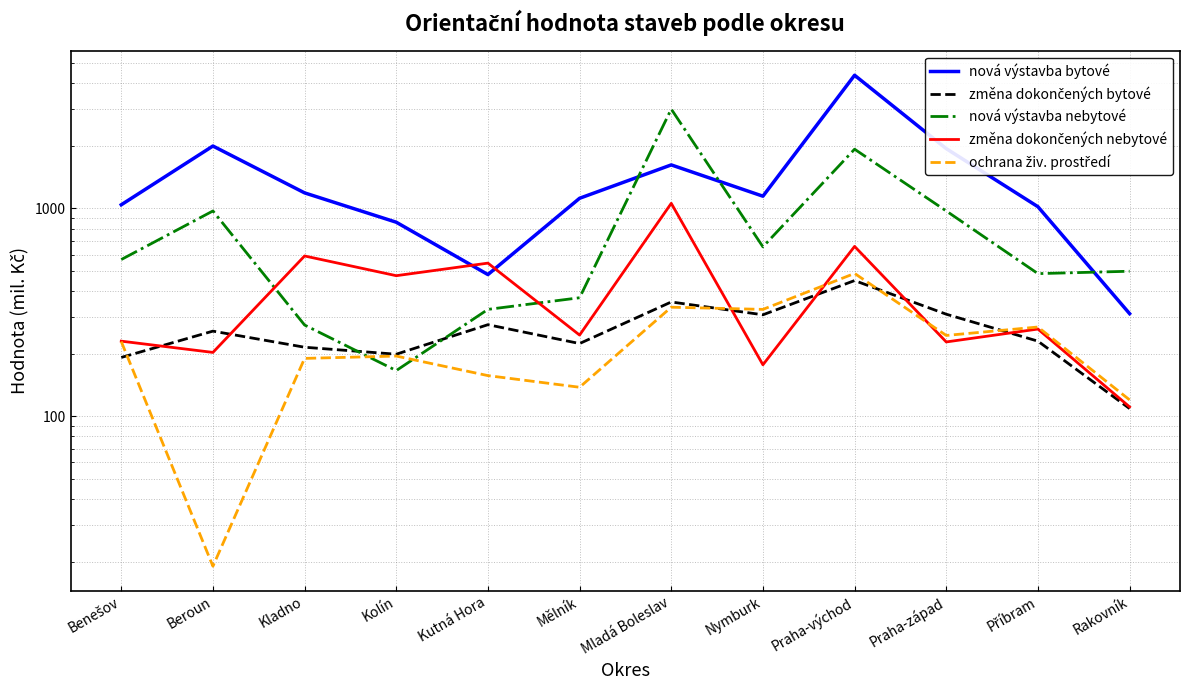

At which category does změna dokončených nebytové reach its first local valley?

Beroun